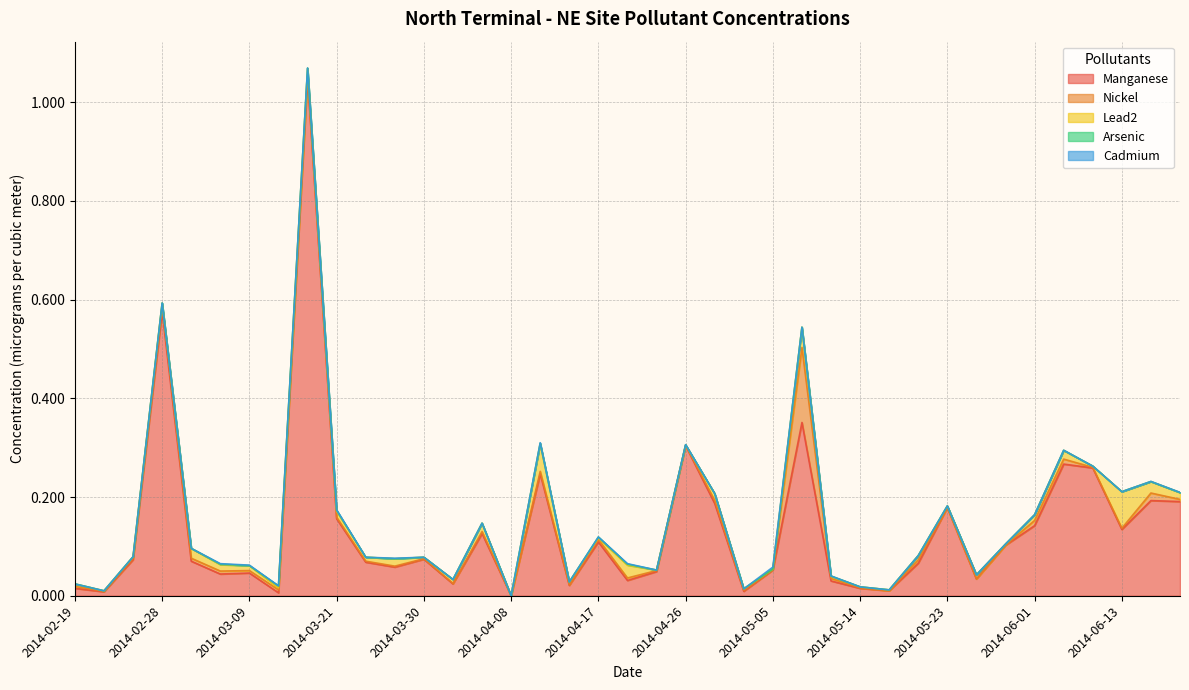

What is the average value of the Manganese series?

0.1